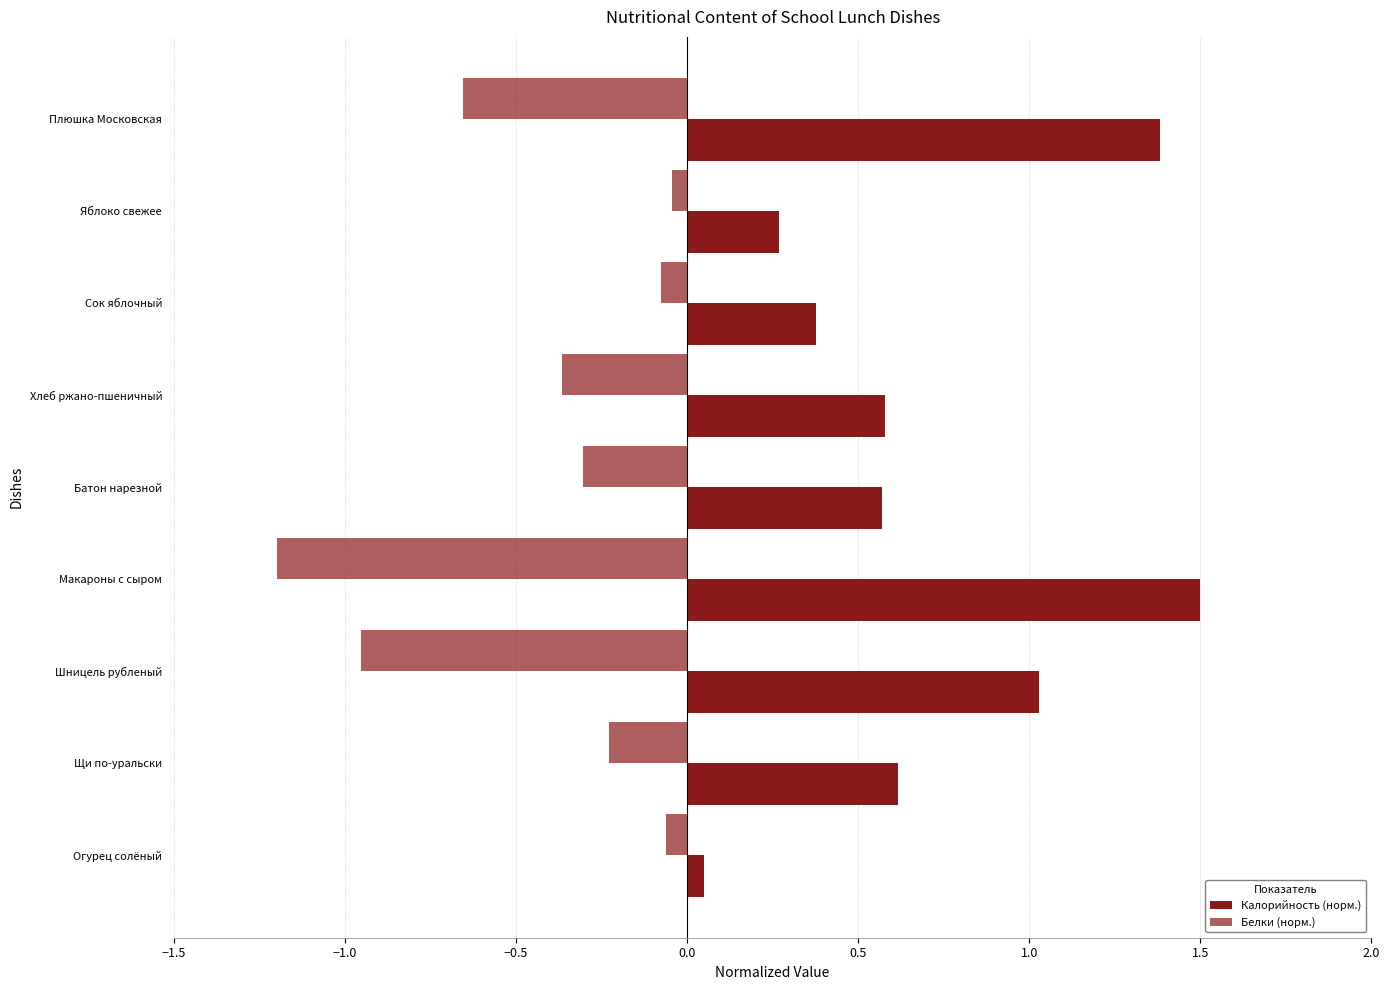

Reading right to left, what are all the values shown in this chart?

Калорийность (норм.): 1.4	0.3	0.4	0.6	0.6	1.5	1.0	0.6	0.0
Белки (норм.): -0.7	-0.0	-0.1	-0.4	-0.3	-1.2	-1.0	-0.2	-0.1